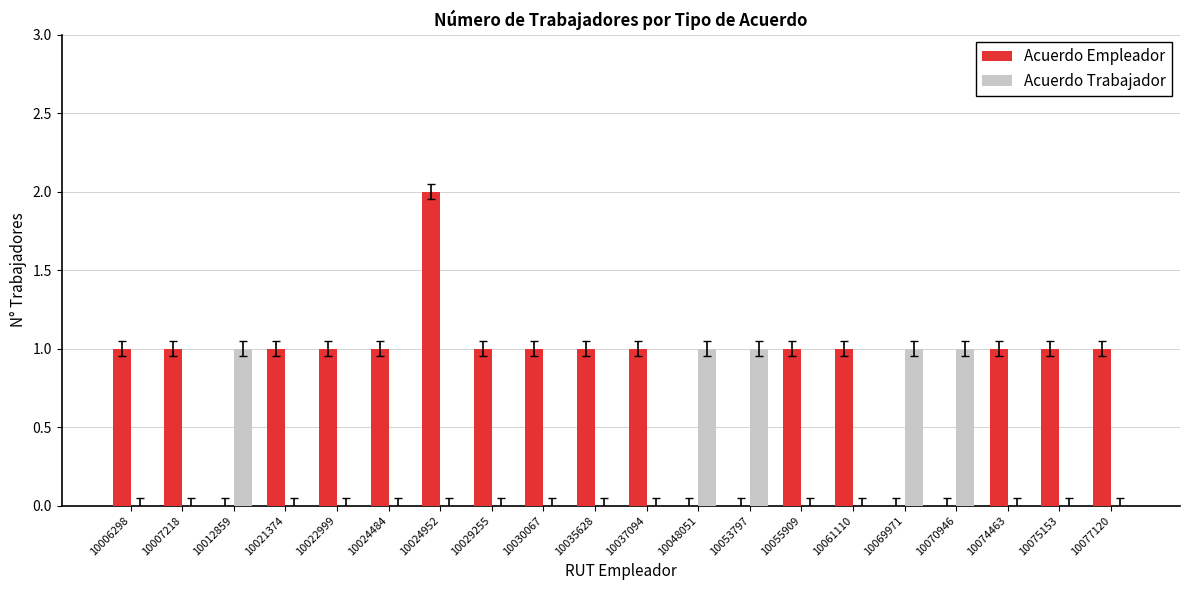

What is the spread (max minus min) of values at 10030067?

1